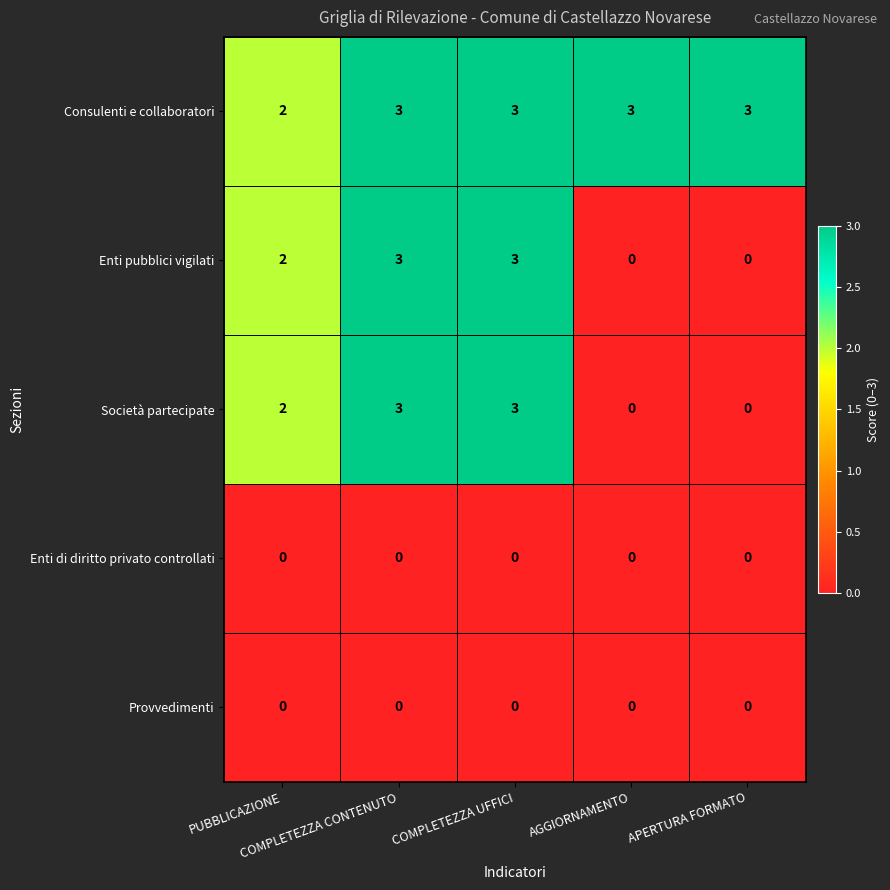

What is the highest value of the Società partecipate series?

3